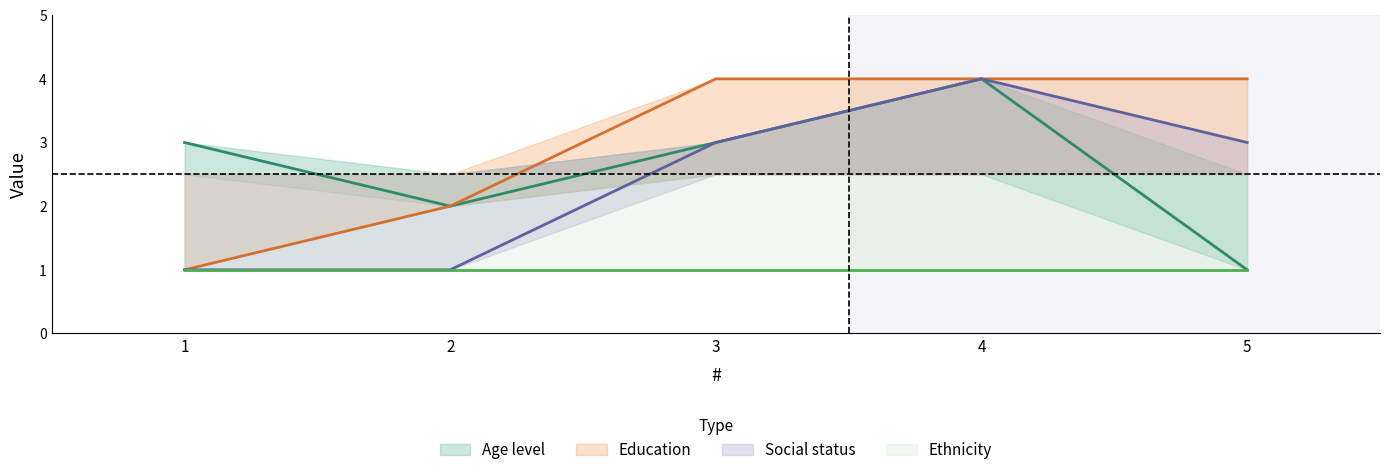

The Age level series shows 6 at 4. True or false?

False